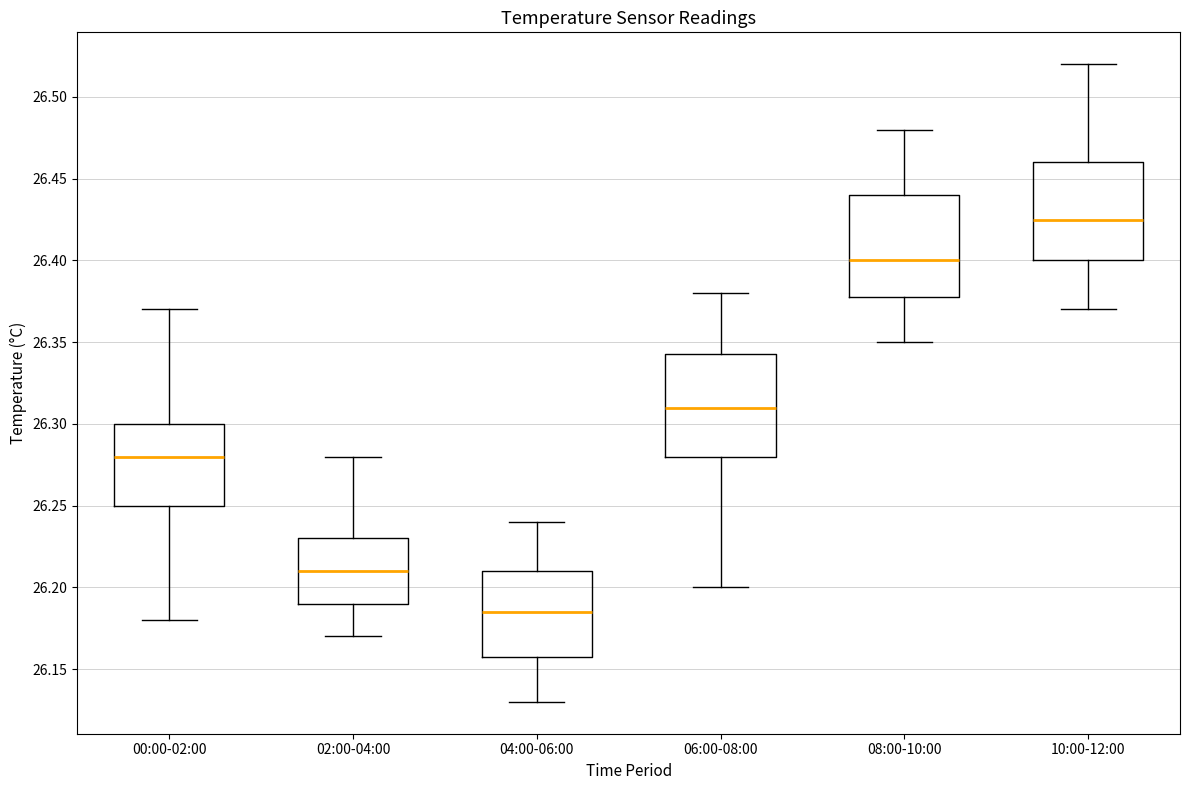

Reading left to right, read every box against the y-axis: the position of its median line, the range the box covers, and the ends of its whiskers. The values are not printed on the chart, so give them approximately, as read against the axis.

00:00-02:00: median 26.280, box 26.250 to 26.300, whiskers 26.180 to 26.370
02:00-04:00: median 26.210, box 26.190 to 26.230, whiskers 26.170 to 26.280
04:00-06:00: median 26.185, box 26.160 to 26.210, whiskers 26.130 to 26.240
06:00-08:00: median 26.310, box 26.280 to 26.345, whiskers 26.200 to 26.380
08:00-10:00: median 26.400, box 26.380 to 26.440, whiskers 26.350 to 26.480
10:00-12:00: median 26.425, box 26.400 to 26.460, whiskers 26.370 to 26.520